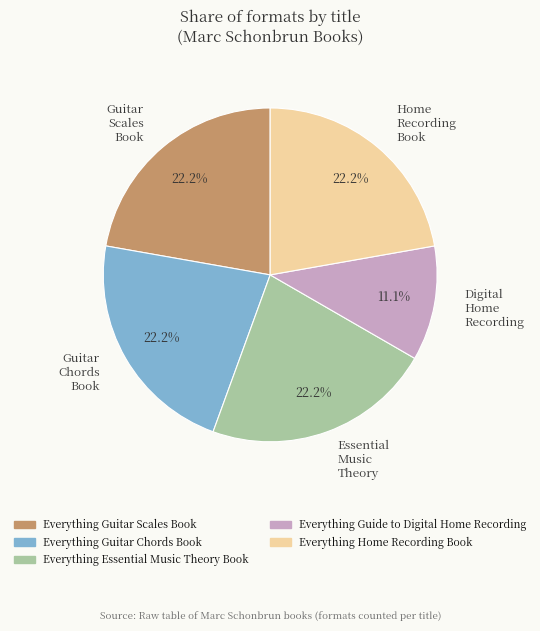

Combined, do Digital Home Recording and Essential Music Theory account for over 50%?

No